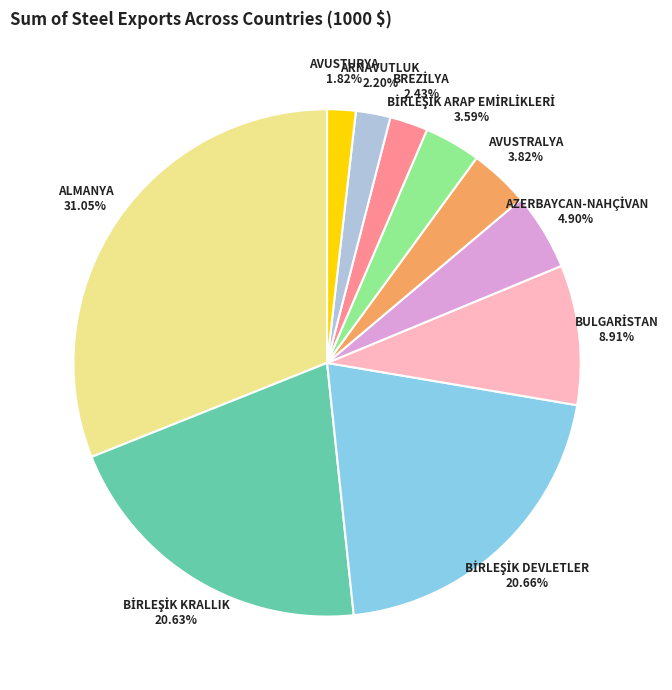

Does any single category account for the majority?

No